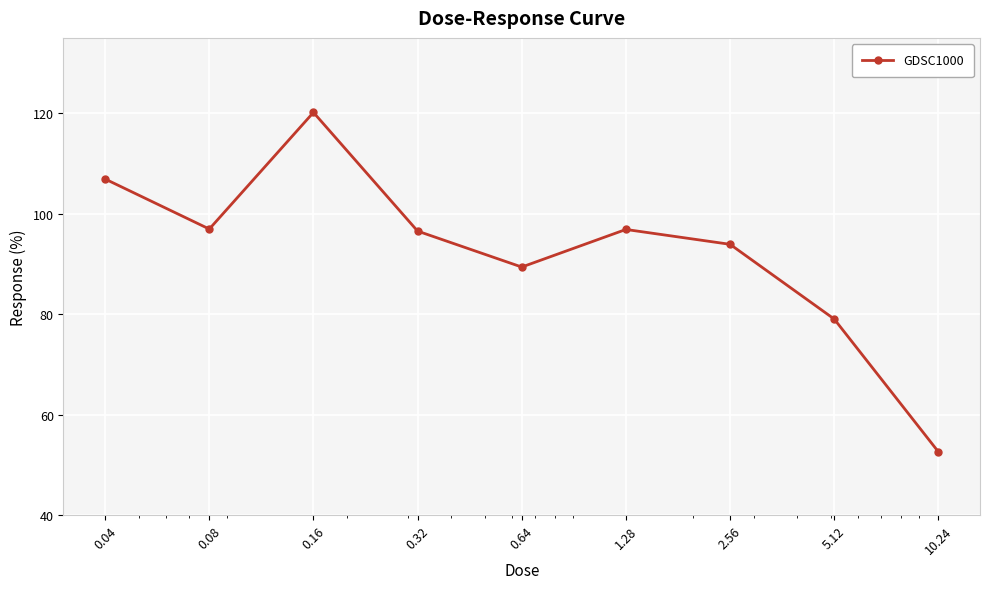

What is the maximum value shown in the chart?

120.2